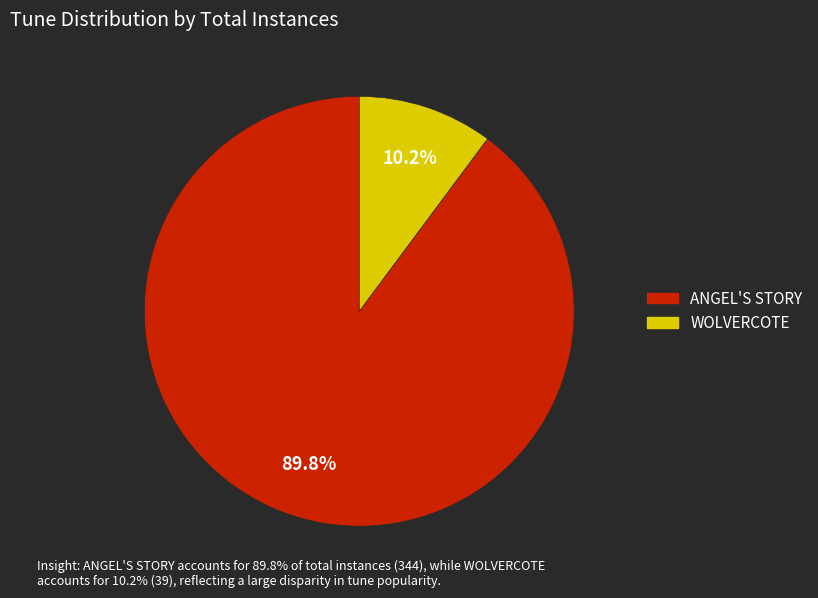

The WOLVERCOTE slice represents 10% of the pie. True or false?

True